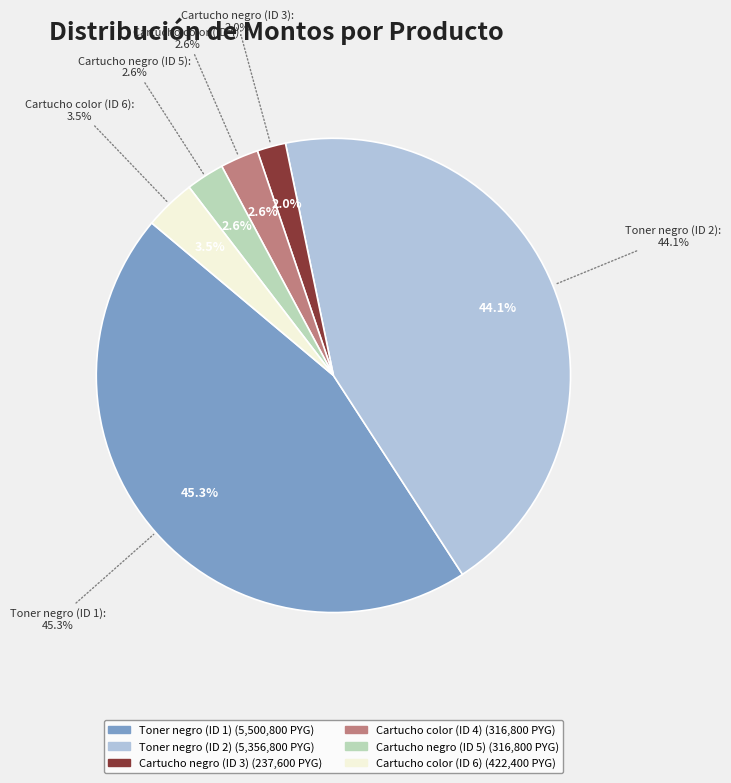

What is the largest slice in the pie chart?

Toner negro (ID 1)